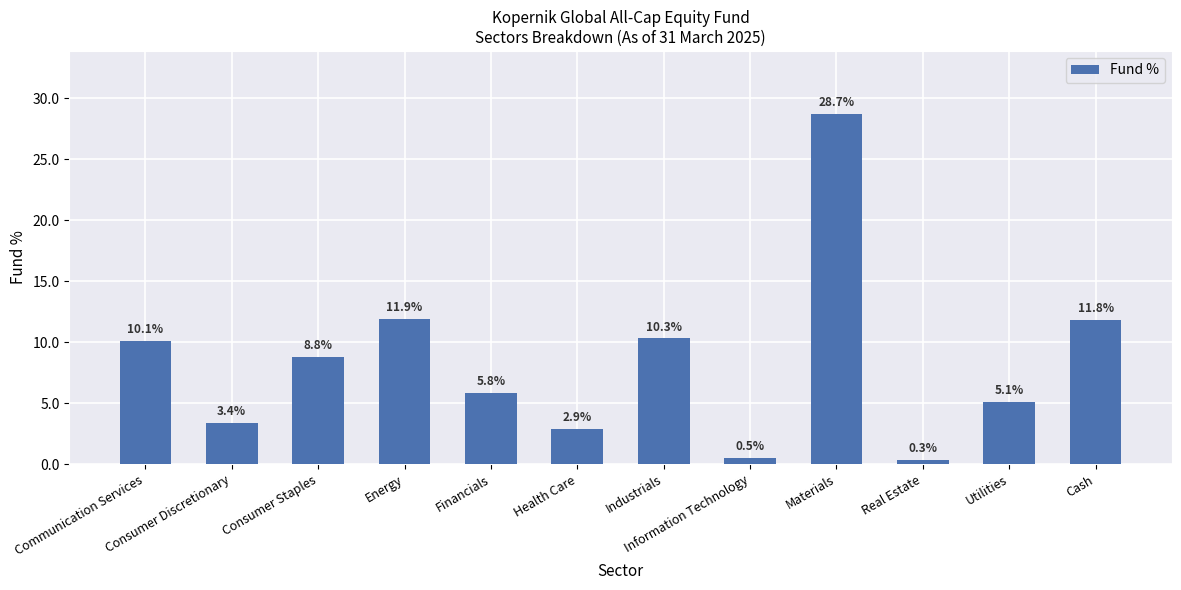

What is the ratio of the value at Communication Services to the value at Materials?

0.4